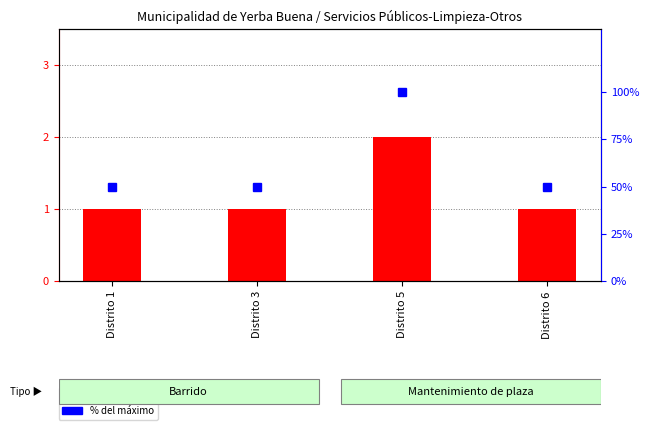

Reading right to left, transcribe all the data shown in this chart.

Cantidad: Distrito 6=1	Distrito 5=2	Distrito 3=1	Distrito 1=1
% del máximo: Distrito 6=50	Distrito 5=100	Distrito 3=50	Distrito 1=50